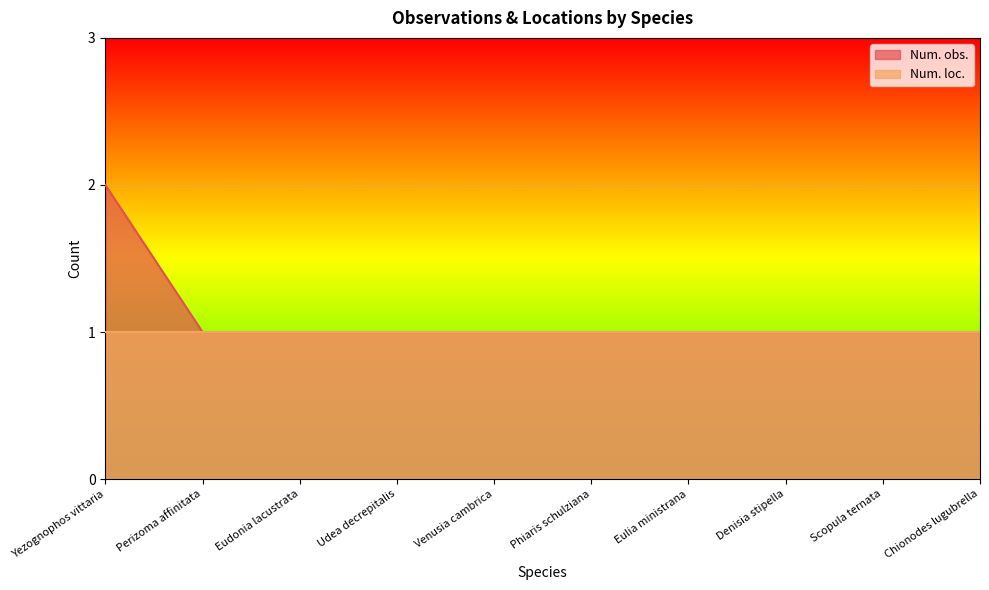

Reading left to right, transcribe all the data shown in this chart.

Yezognophos vittaria=2	Perizoma affinitata=1	Eudonia lacustrata=1	Udea decrepitalis=1	Venusia cambrica=1	Phiaris schulziana=1	Eulia ministrana=1	Denisia stipella=1	Scopula ternata=1	Chionodes lugubrella=1